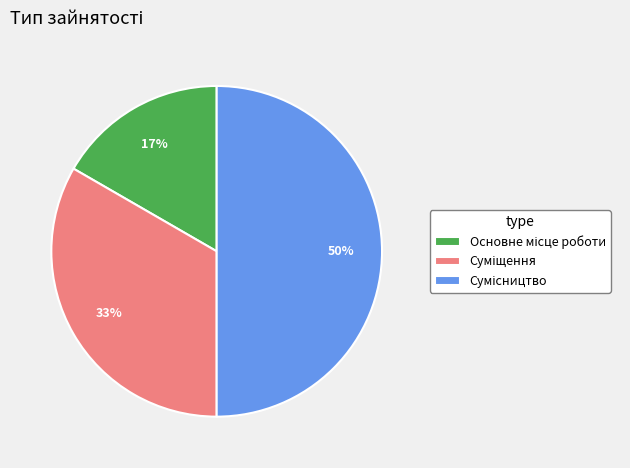

To the nearest percent, what is the difference between the largest and smallest slice percentages?

33%